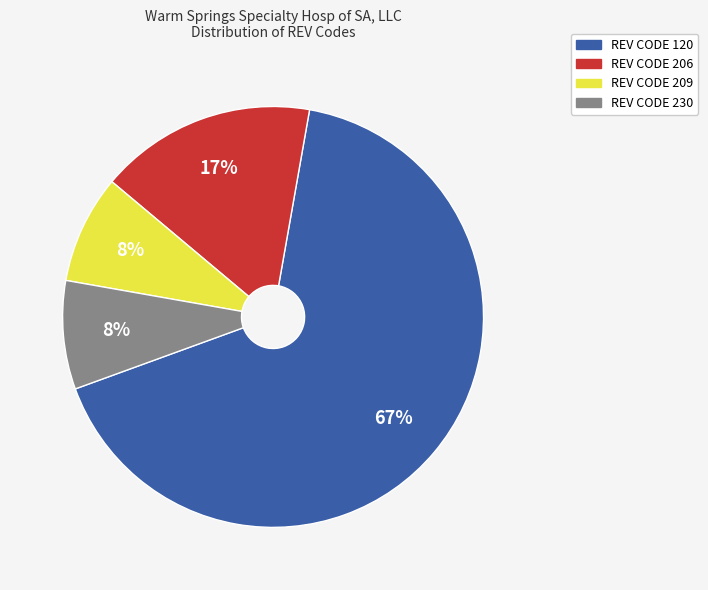

Does any single category account for the majority?

Yes